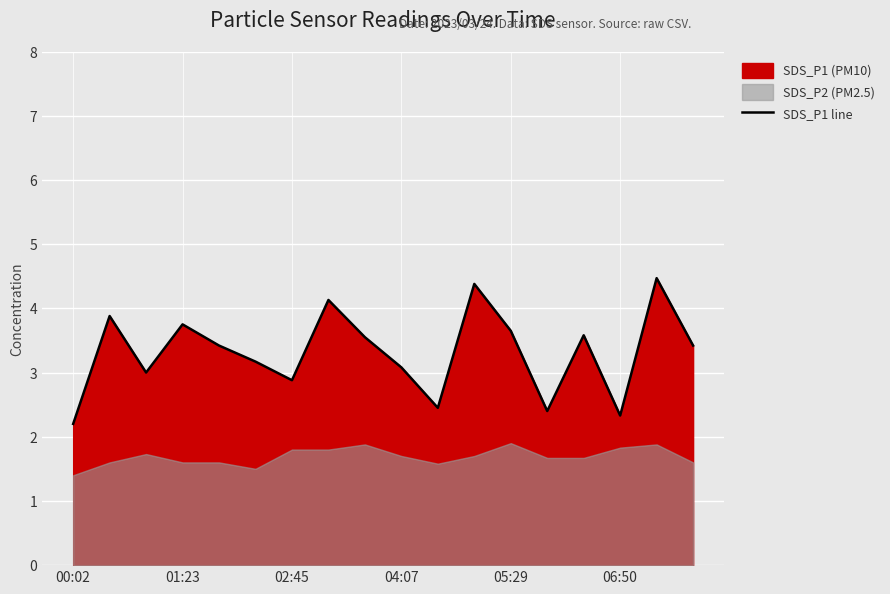

Does the chart display data point markers on the line(s)?

No